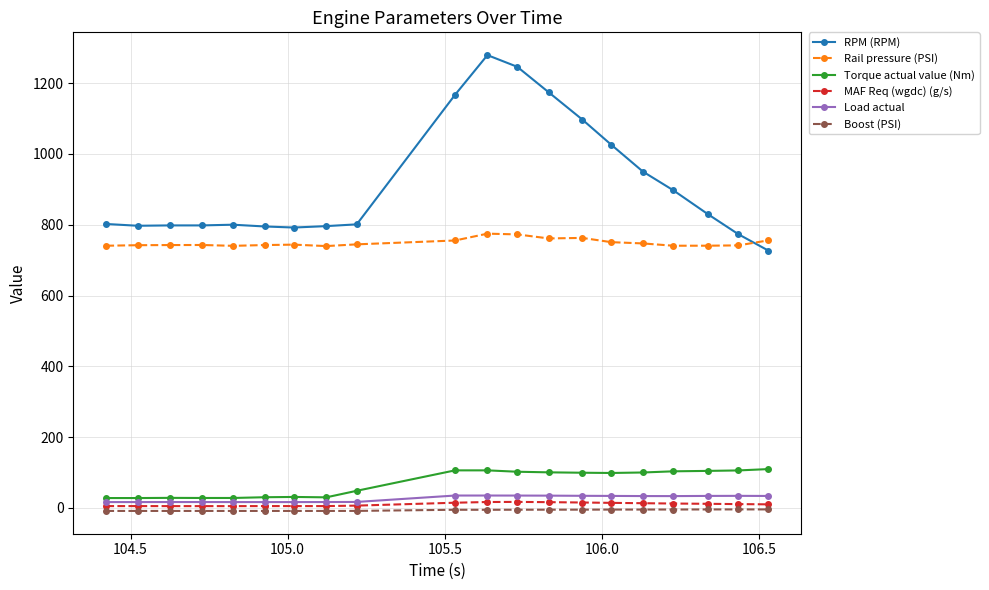

True or false: MAF Req (wgdc) (g/s) and Rail pressure (PSI) cross at least once.

False